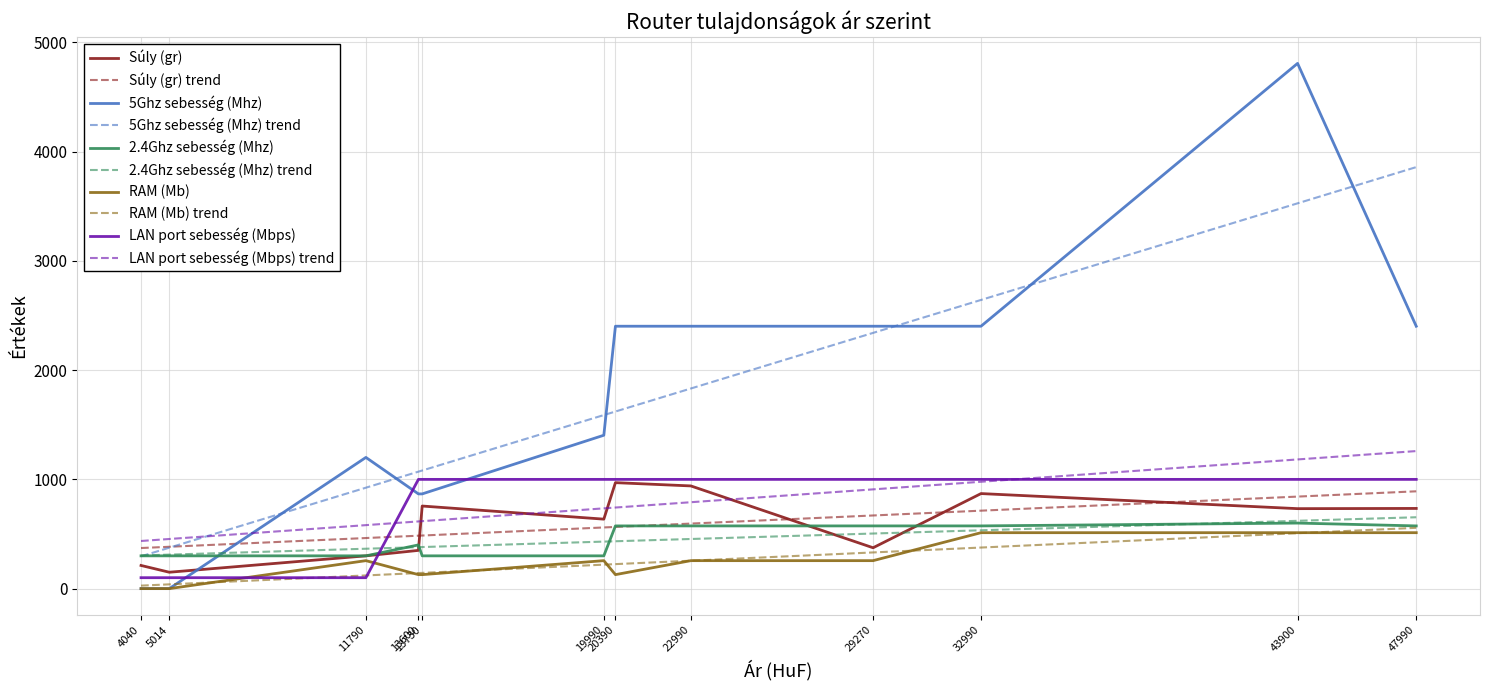

At D-Link X1530, list the series in order from largest to smallest.

5Ghz sebesség (Mhz), Súly (gr), 2.4Ghz sebesség (Mhz), RAM (Mb), LAN port sebesség (Mbps)